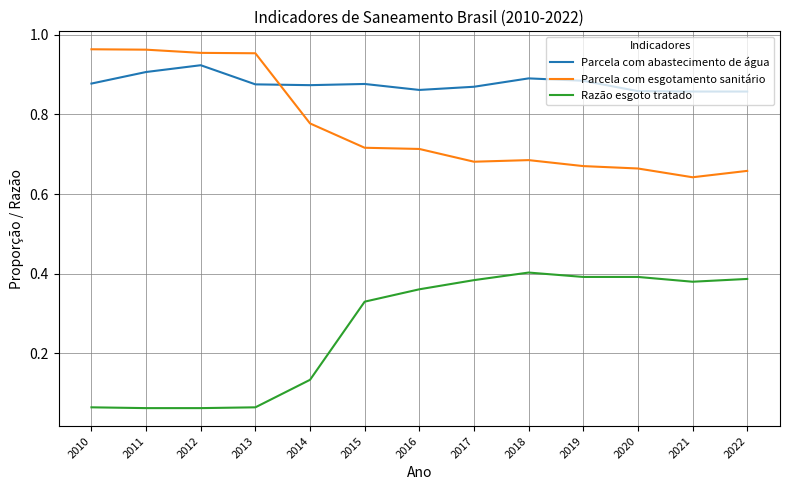

Rank the series at 2011 from lowest to highest value.

Razão esgoto tratado, Parcela com abastecimento de água, Parcela com esgotamento sanitário